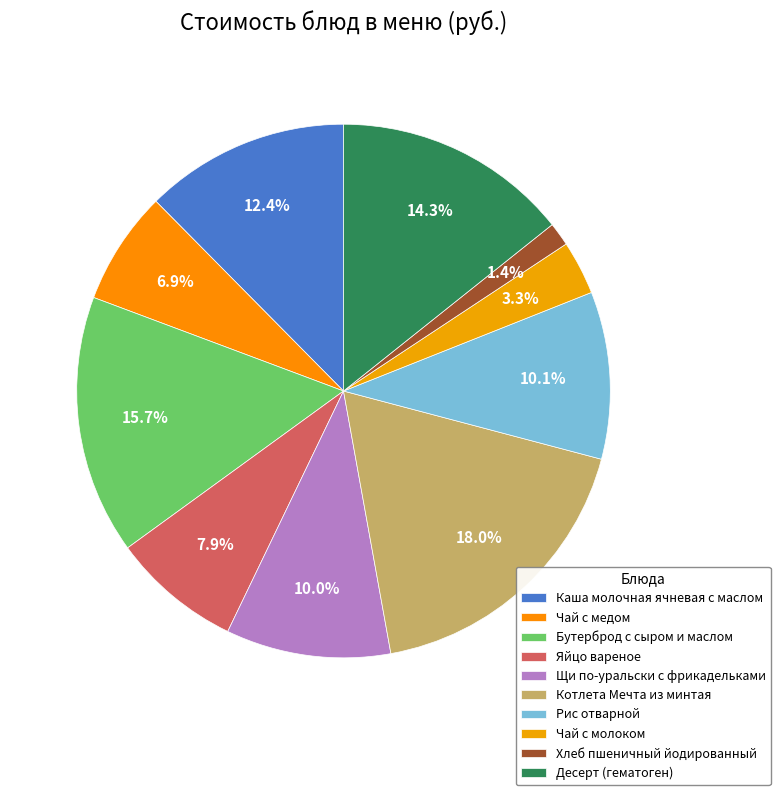

Rank the categories by value from highest to lowest.

Котлета Мечта из минтая, Бутерброд с сыром и маслом, Десерт (гематоген), Каша молочная ячневая с маслом, Рис отварной, Щи по-уральски с фрикадельками, Яйцо вареное, Чай с медом, Чай с молоком, Хлеб пшеничный йодированный